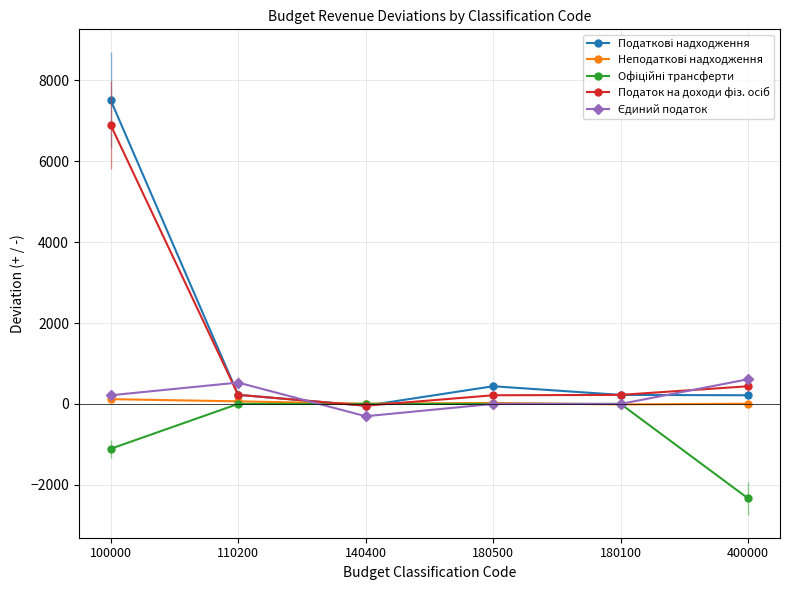

Which category has the highest value across all series?

100000